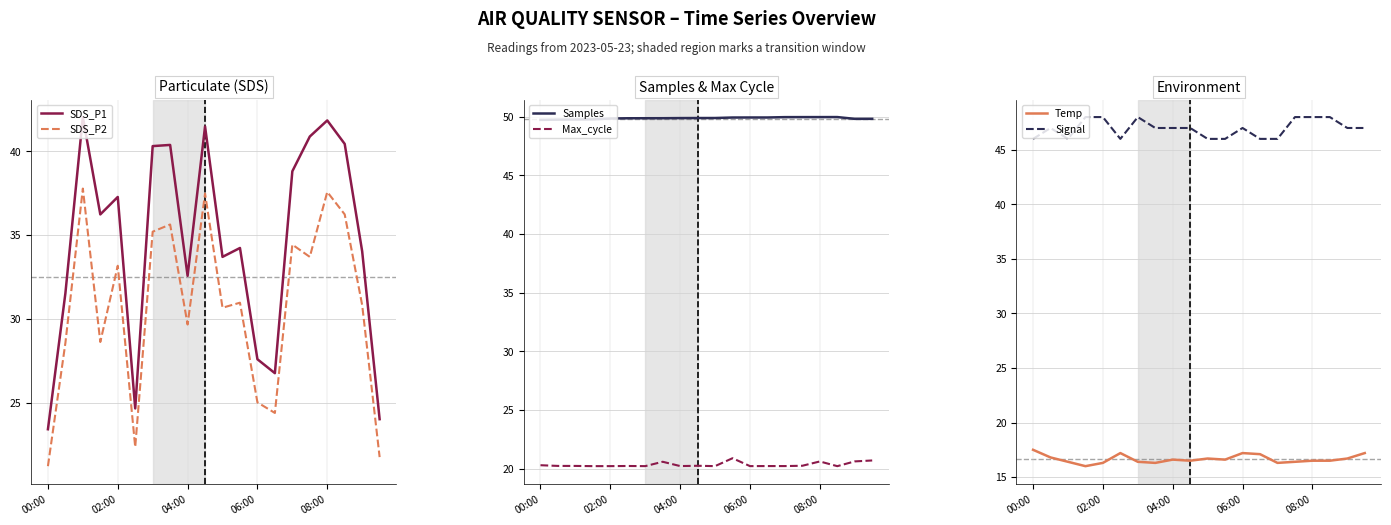

At which label does Samples reach its minimum?

00:00